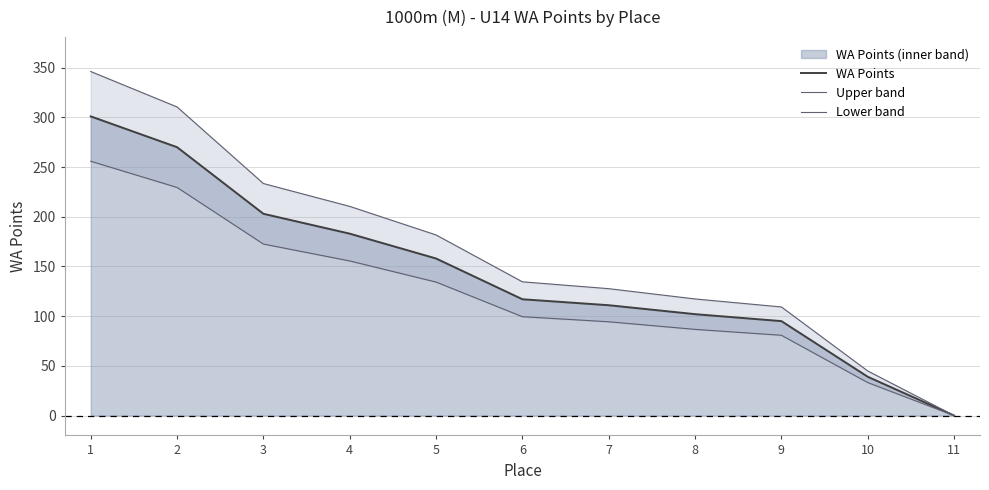

True or false: WA Points has more than 0 points higher than both neighbors.

False